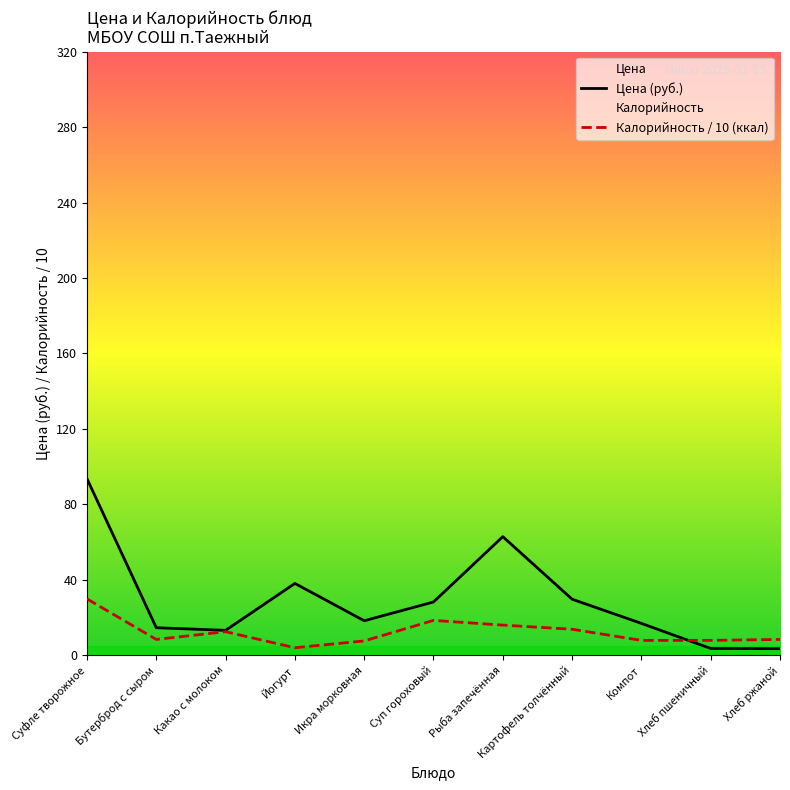

Where is the first local minimum for Калорийность / 10 (ккал)?

Бутерброд с сыром